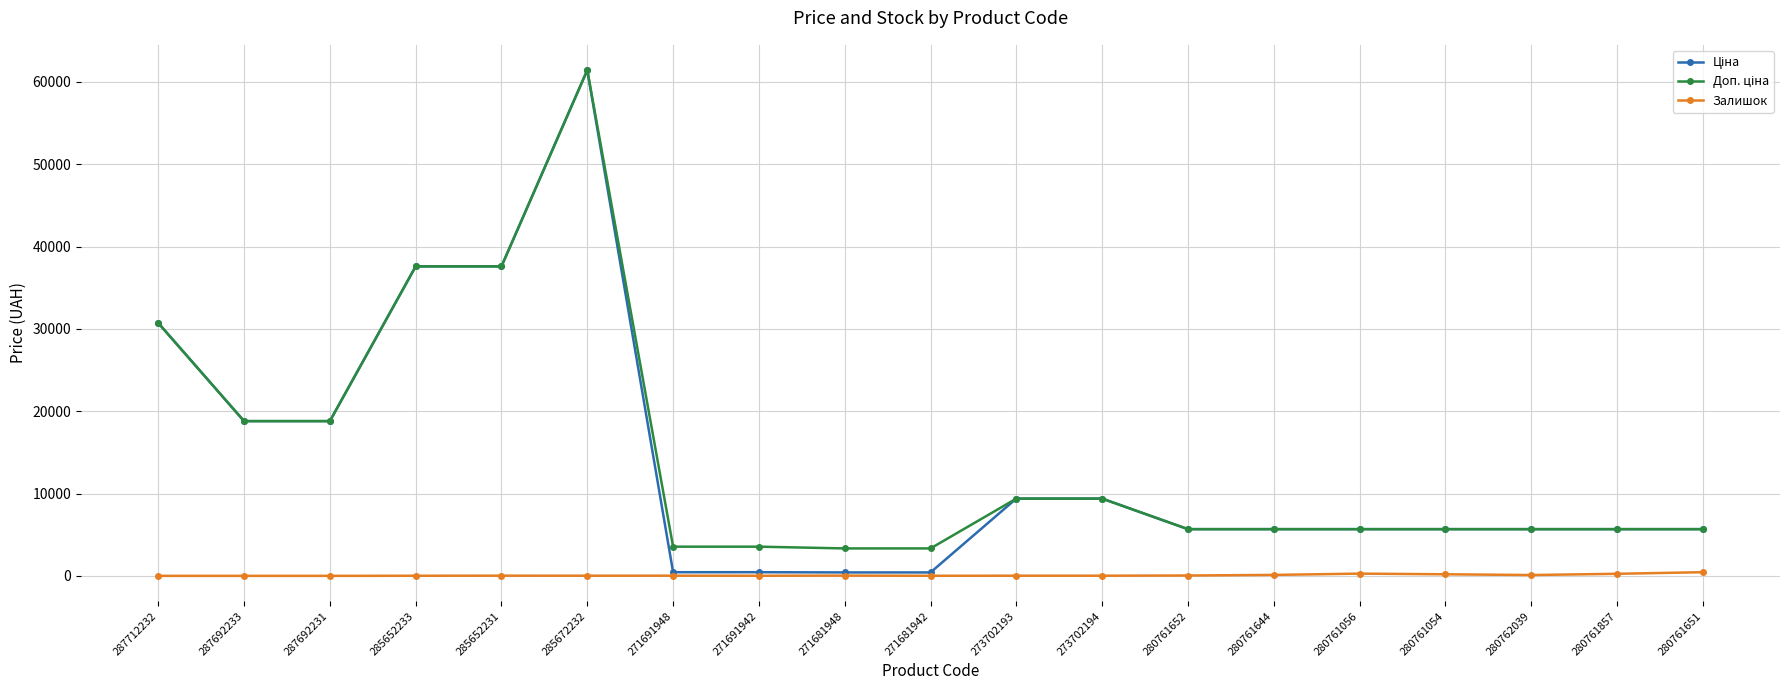

What is the maximum value shown in the chart?

61434.3